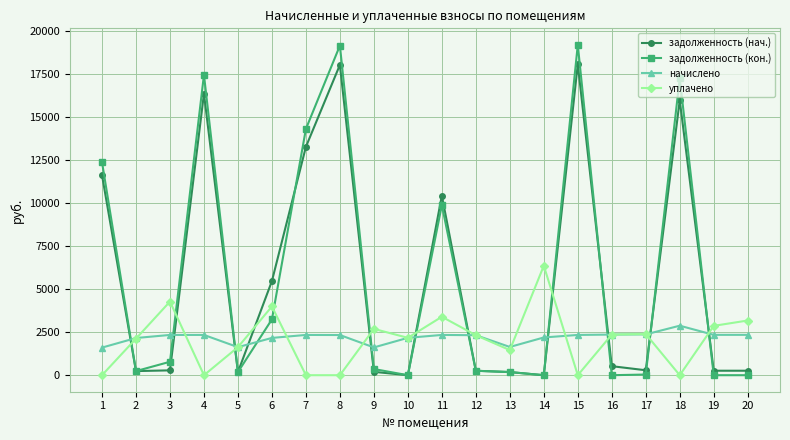

How many data points in задолженность (нач.) are less than 287?

10